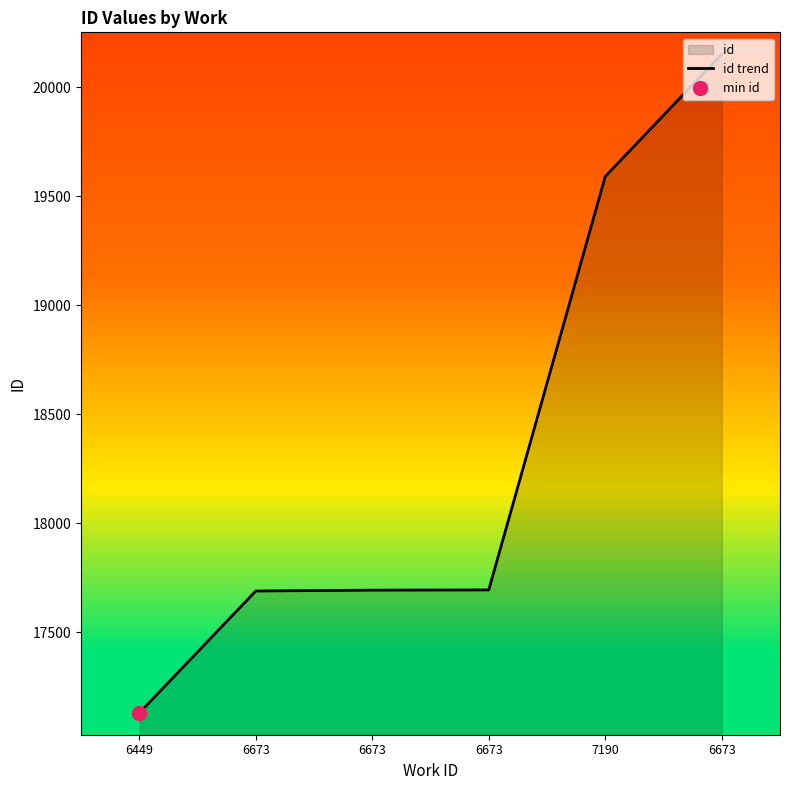

True or false: there are more than 0 points higher than both neighbors.

False